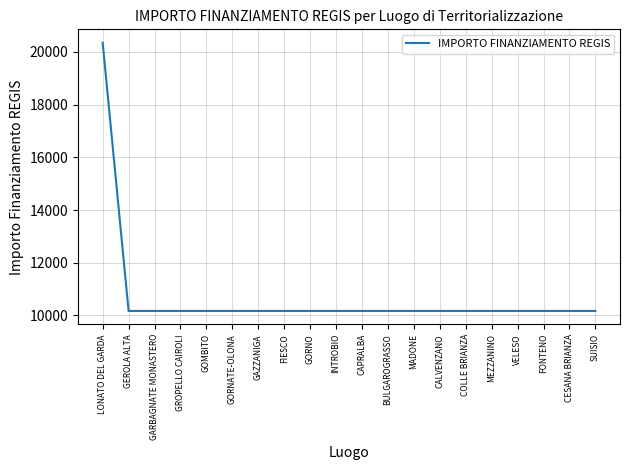

Approximately how many times larger is the value at FONTENO compared to CALVENZANO?

1.0